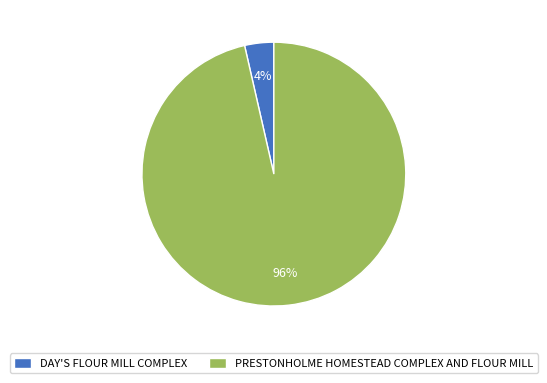

Count the number of slices in the pie.

2